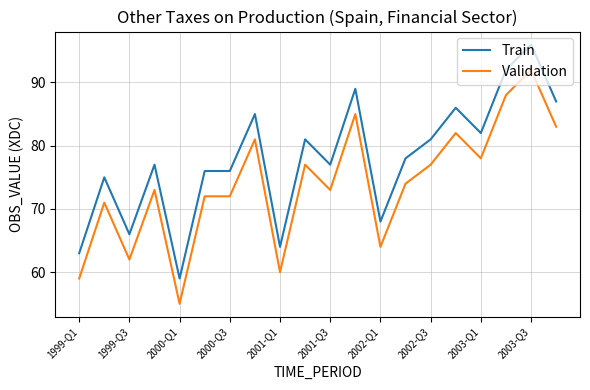

Which series has the largest total across all categories?

Train